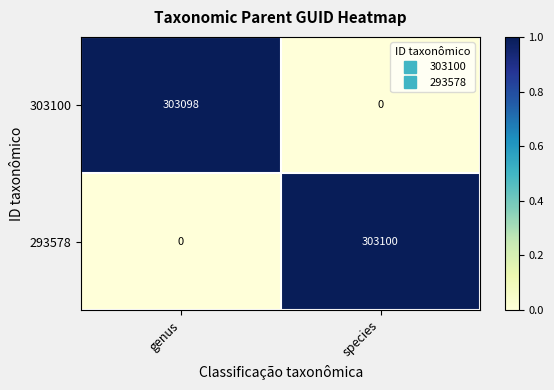

Between genus and species, which series saw the biggest shift?

293578